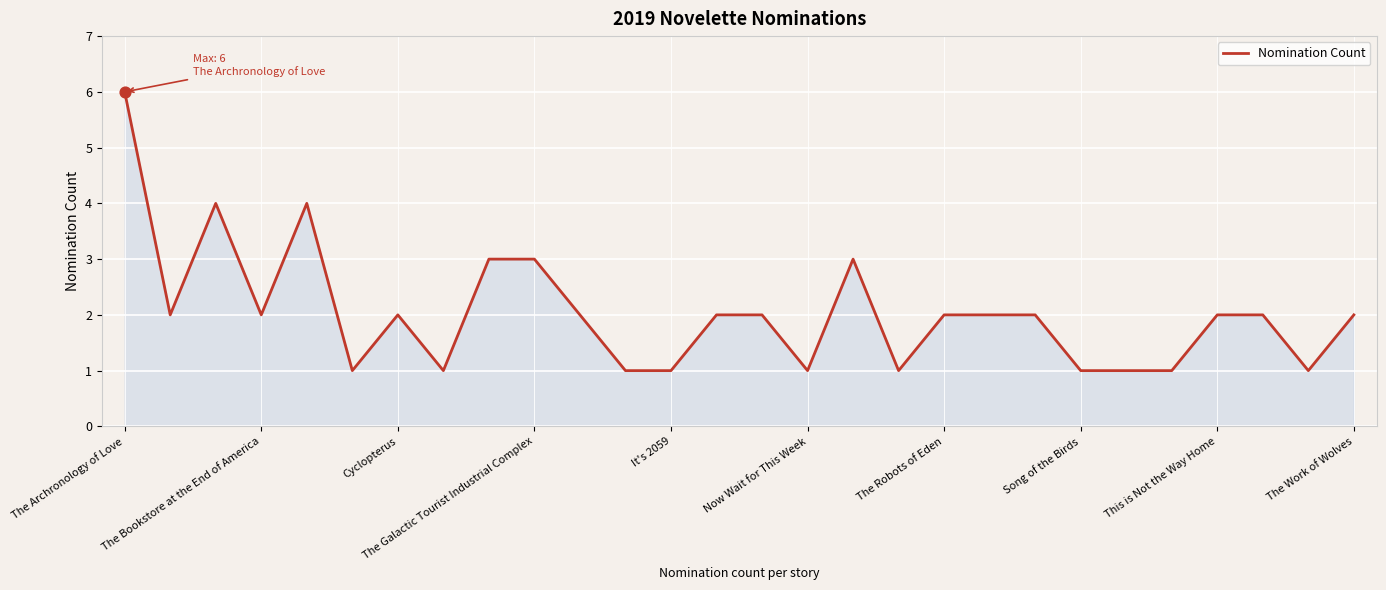

What is the difference between the maximum and minimum values?

5